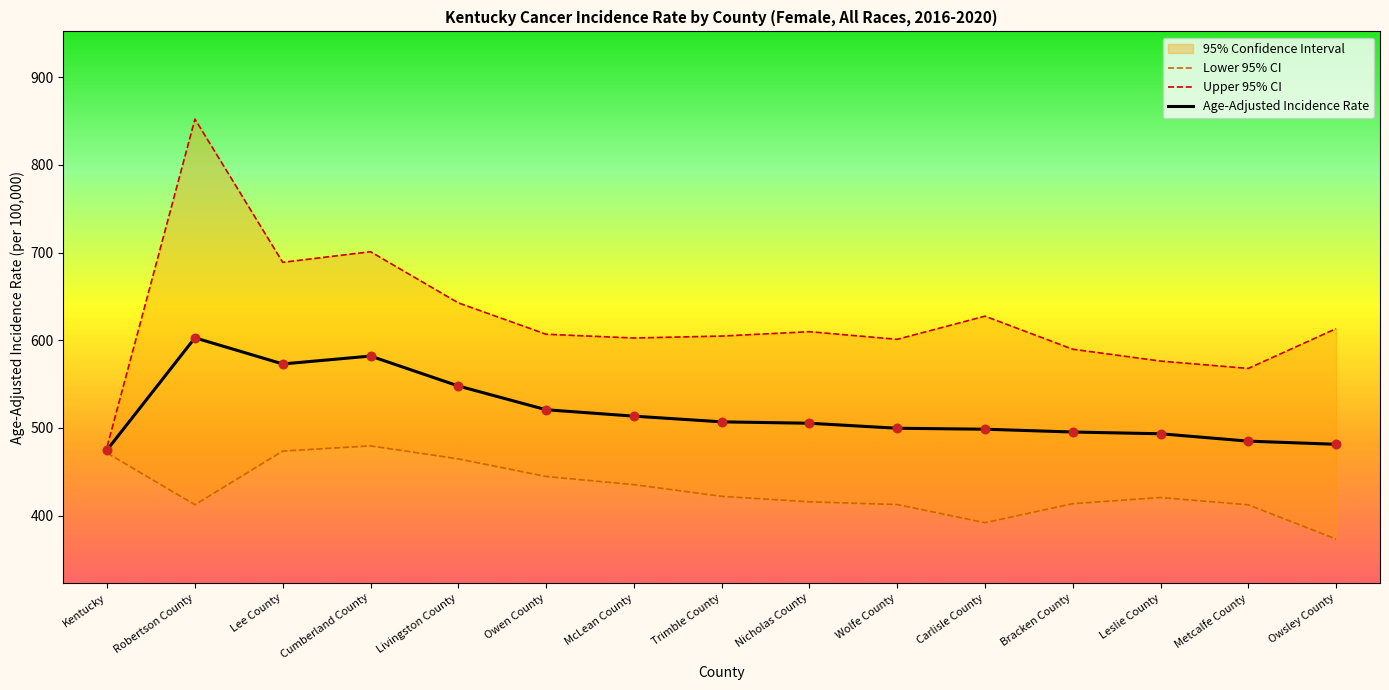

Which series has the largest total across all categories?

Upper 95% CI